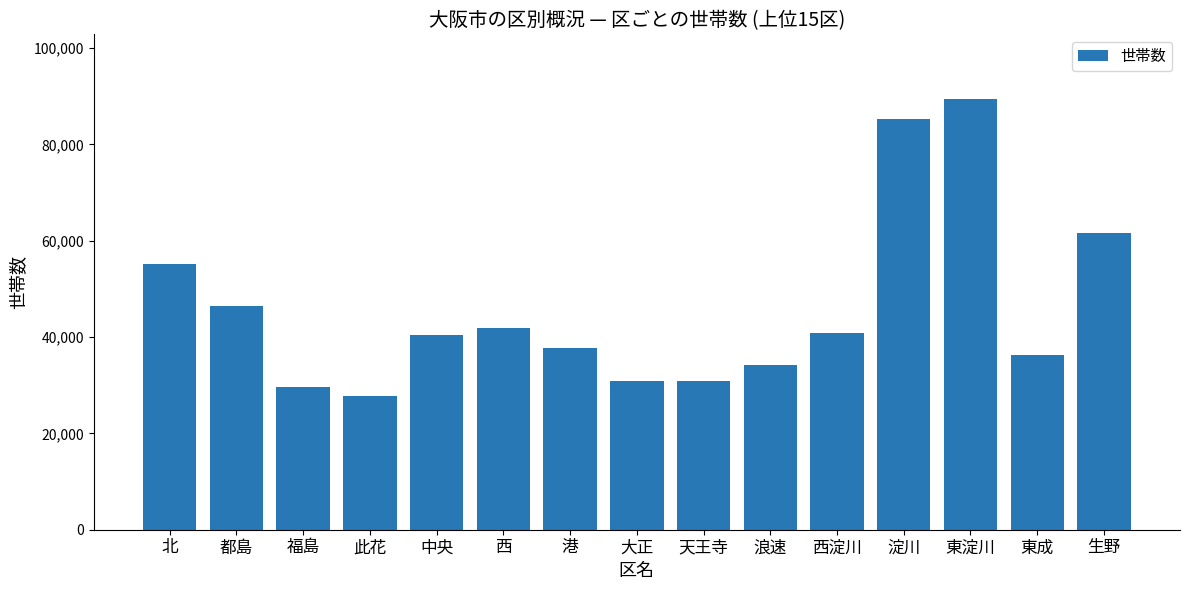

Is it true that the value at 港 is 61692?

False